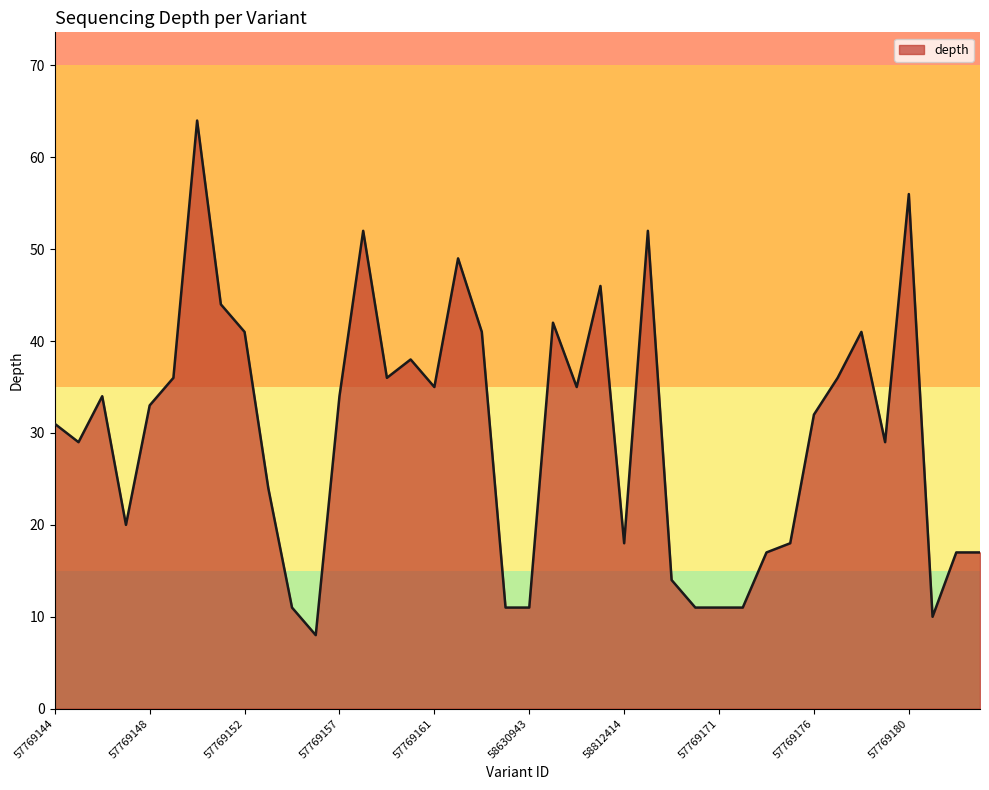

What is the greatest value displayed?

64